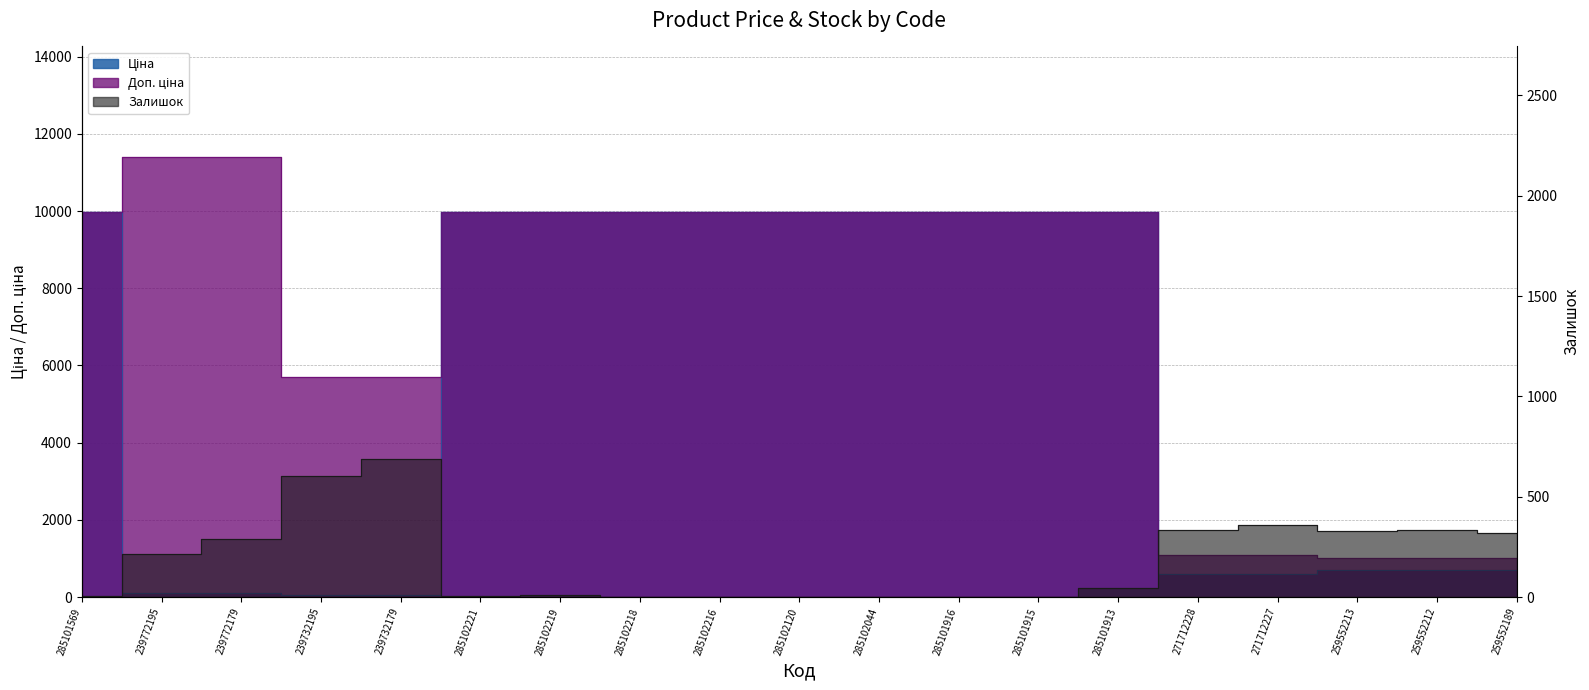

Read the Доп. ціна value at 285102218.

9975.0